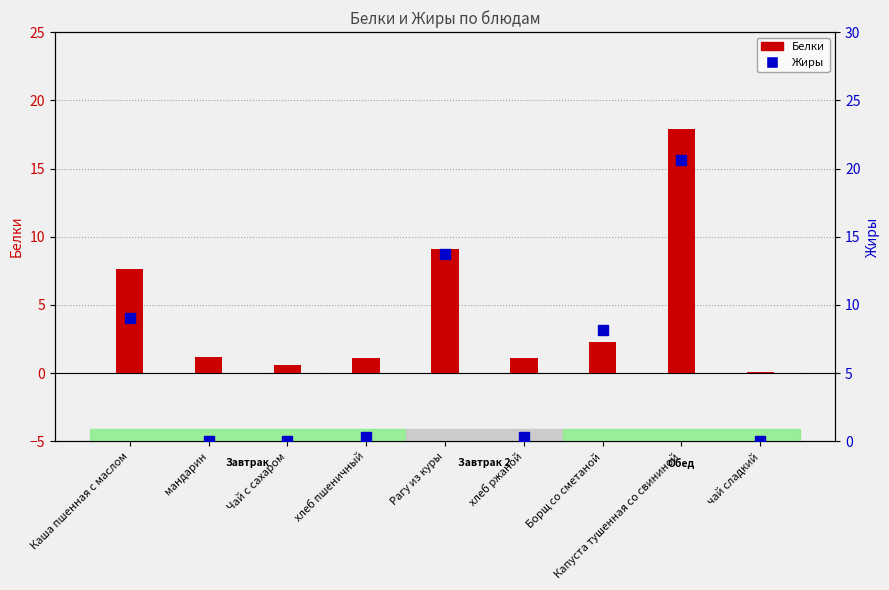

List the series in order of their overall mean, lowest first.

Белки, Жиры